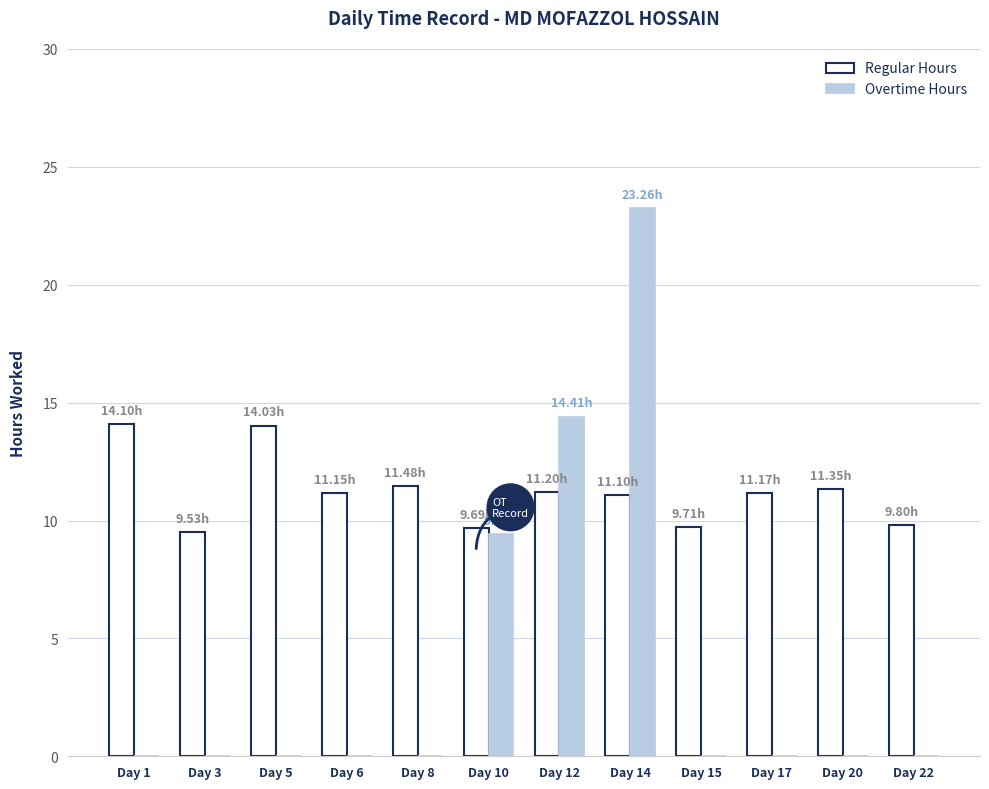

Which series has the widest spread of values?

Overtime Hours